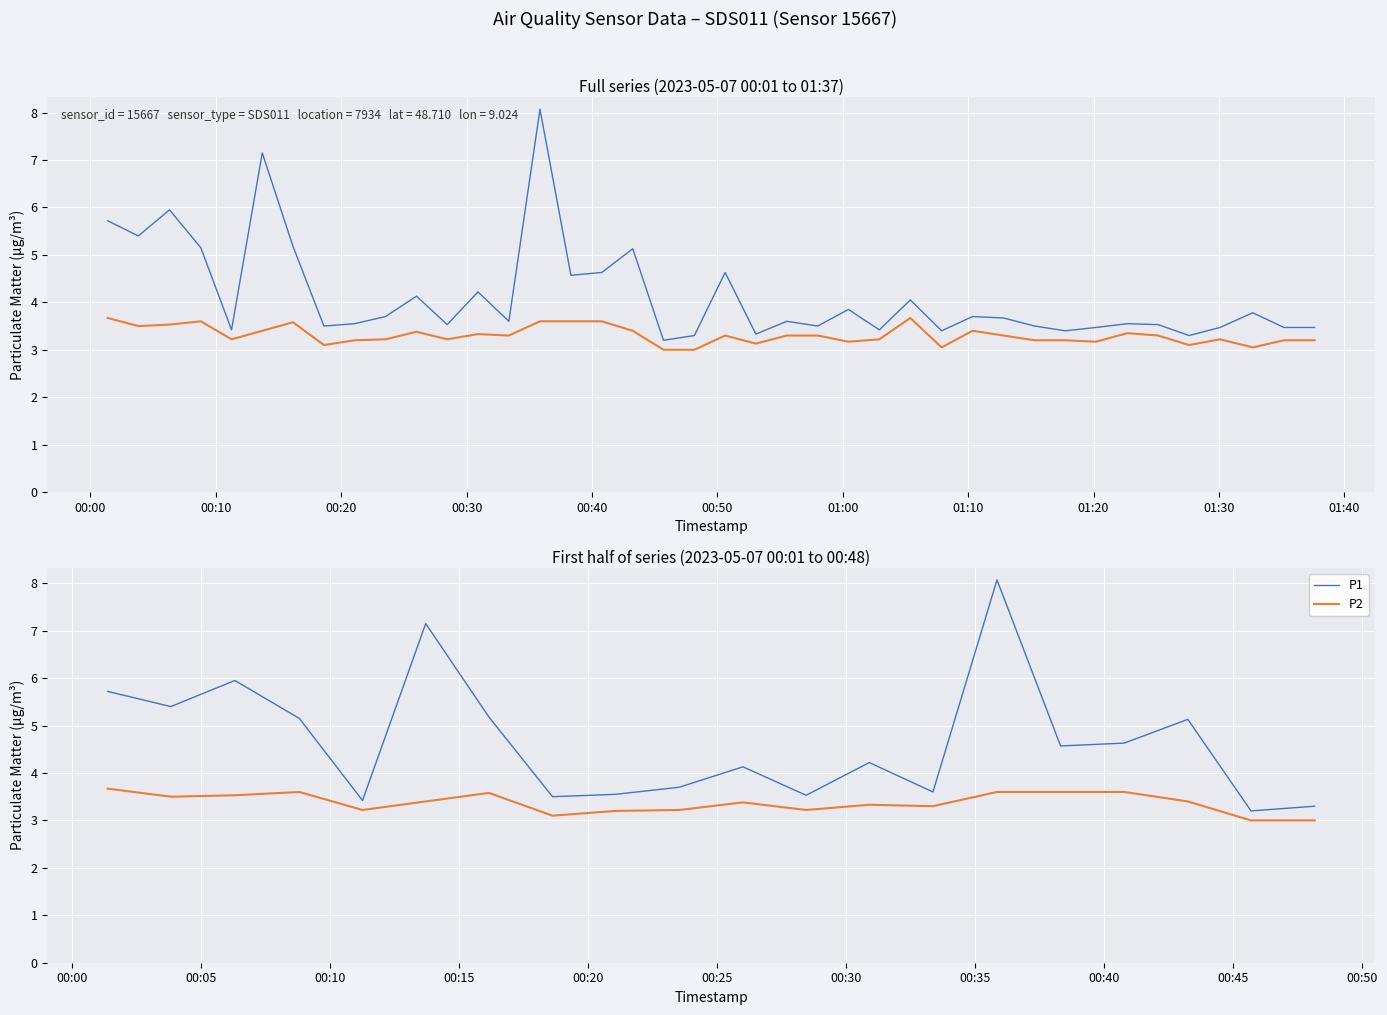

Is it true that P1 equals 3.5 at 01:00?

False